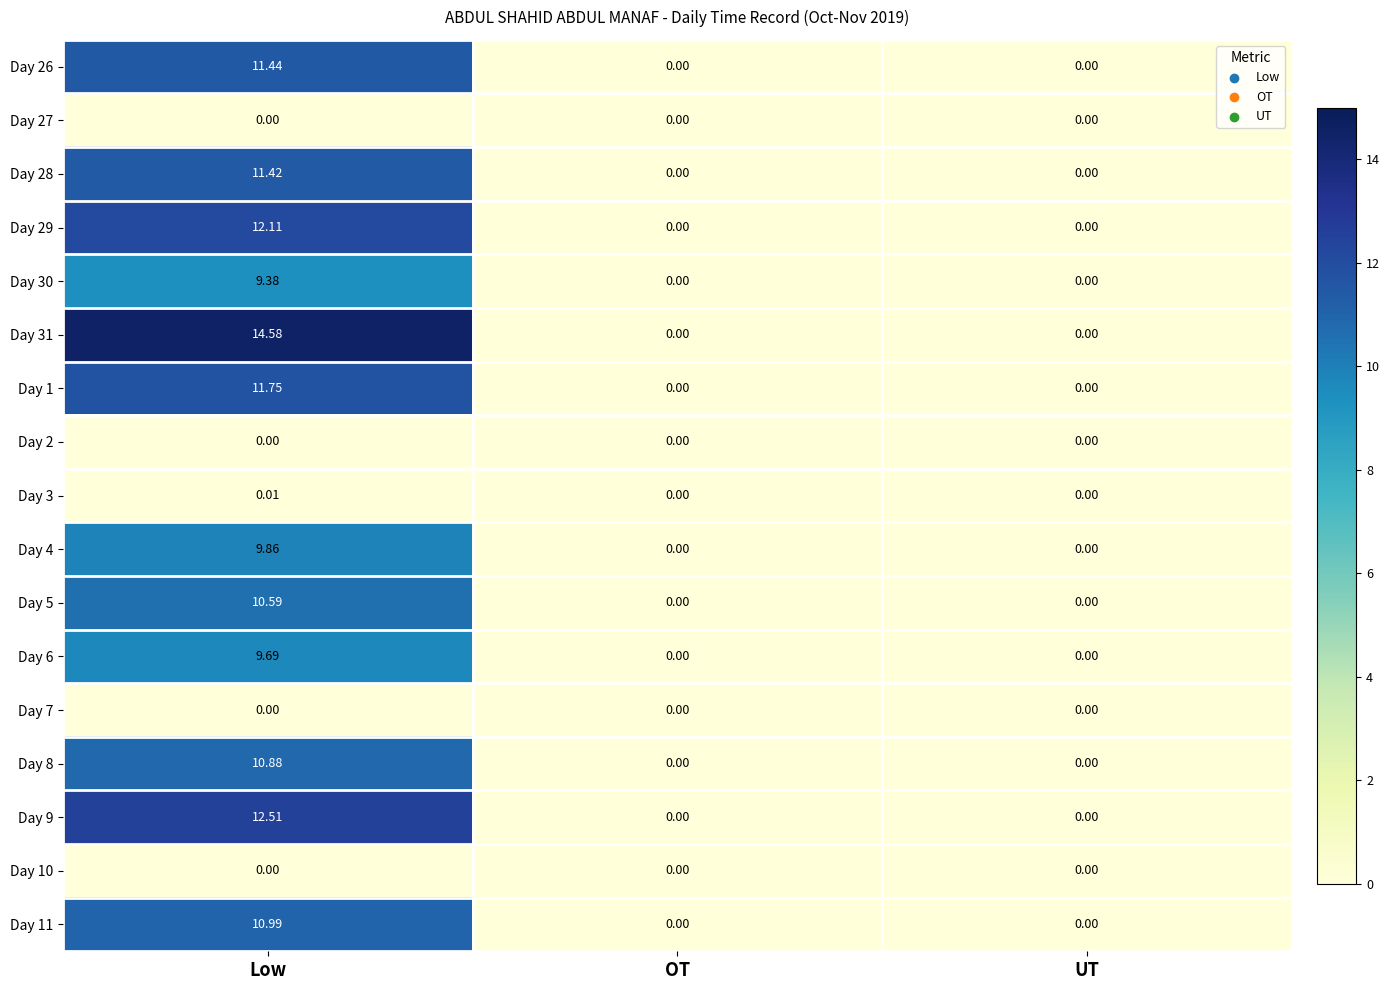

Is the value of Day 4 at Low greater than the value of Day 10 at OT?

Yes